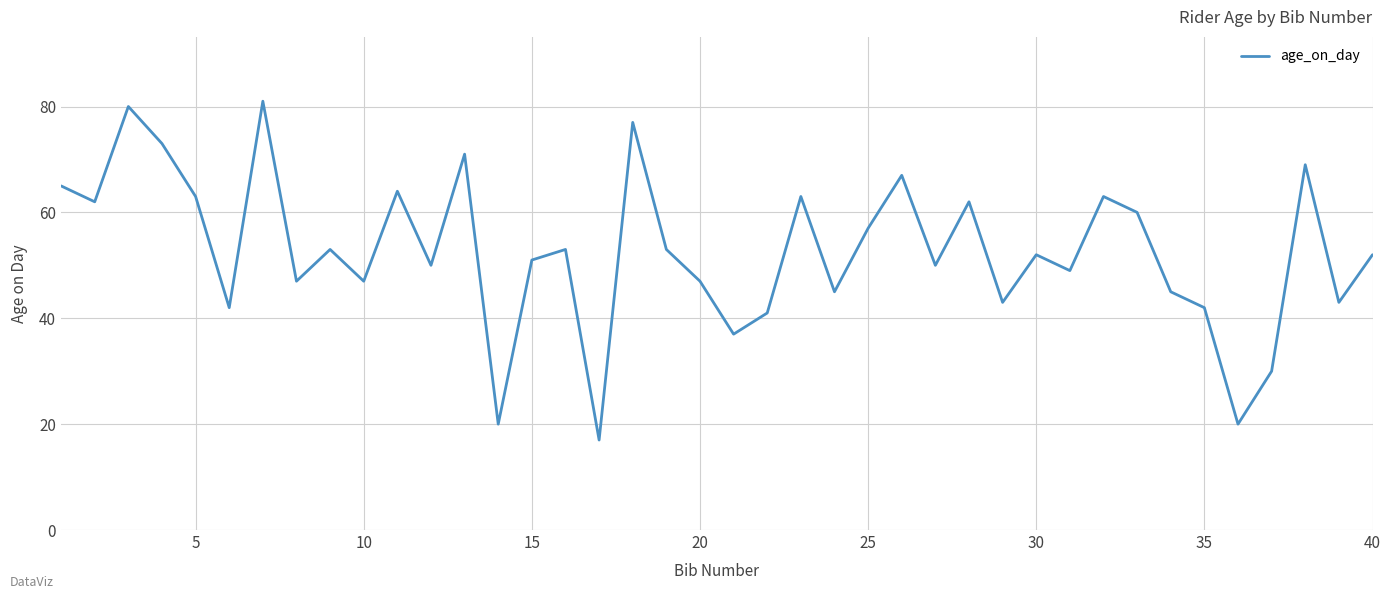

What is the greatest value displayed?

81